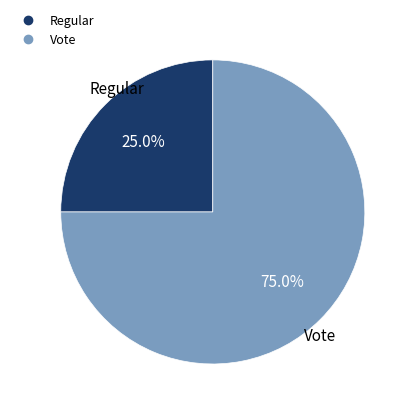

Is it true that Regular is 14% of the pie?

False